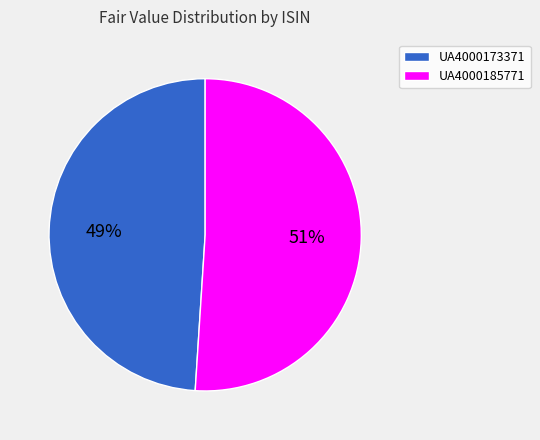

How many slices are in this pie chart?

2